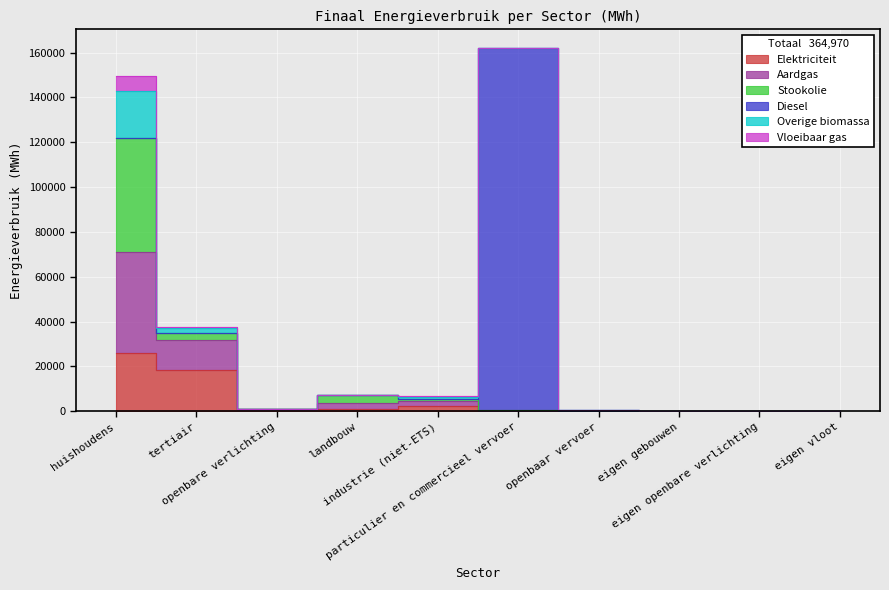

What is the total value across all series at tertiair?

37530.2